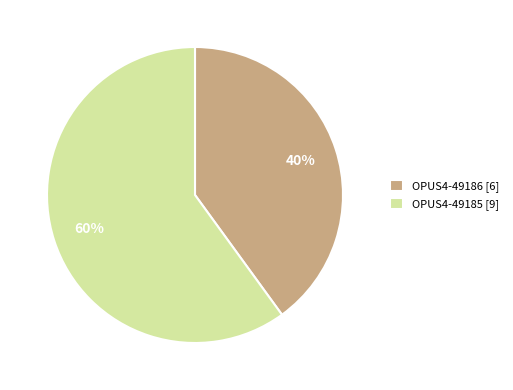

Rank the categories by value from lowest to highest.

OPUS4-49186, OPUS4-49185